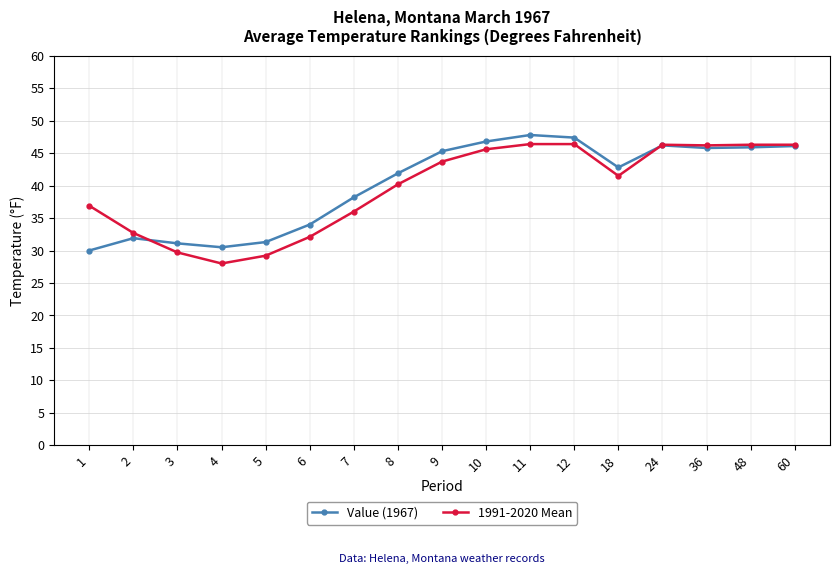

What is the value of the Value (1967) point at the 3rd from the left?

31.1